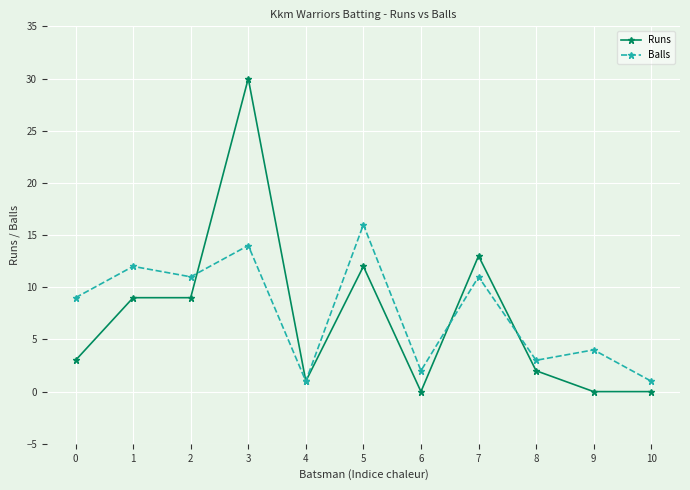

Read the Runs value at 5.

12